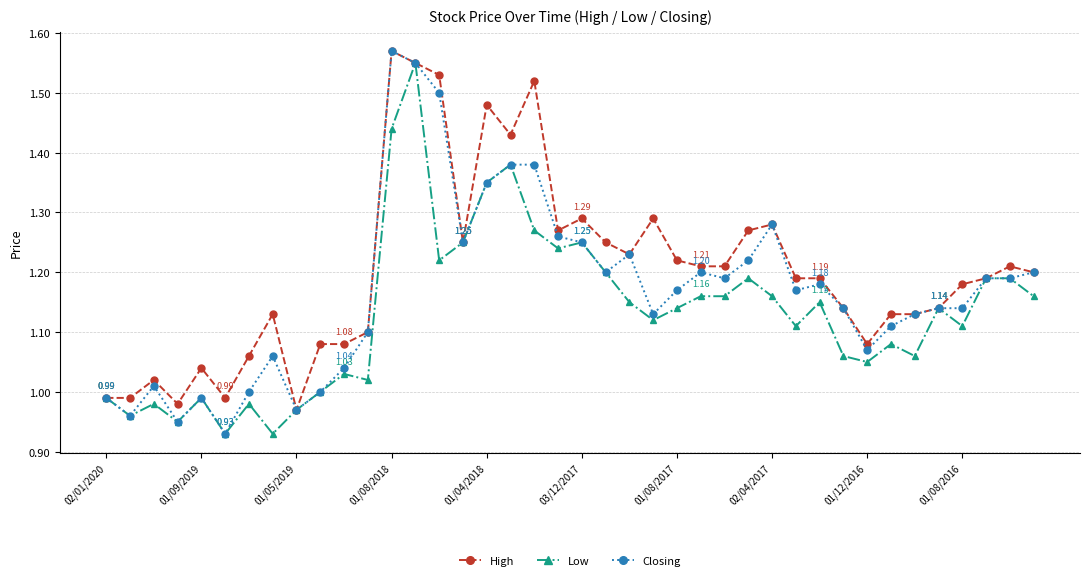

Is this an area chart (filled region under the line)?

No